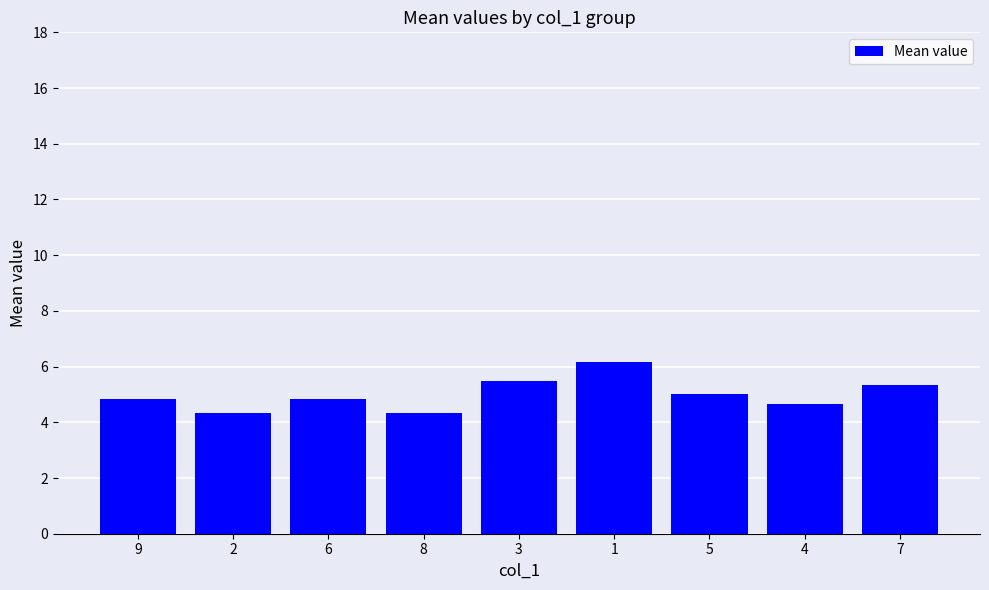

Which category has the highest value across all series?

1